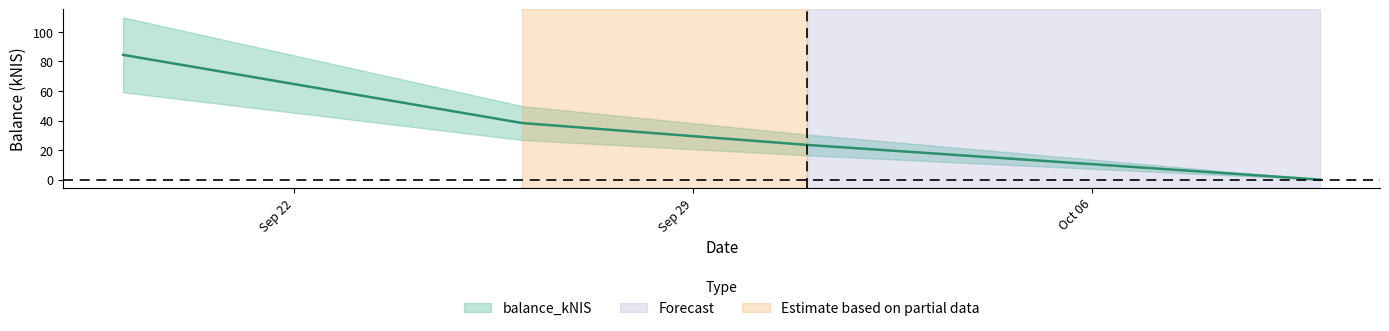

What is the label of the 3rd point from the right?

2024-09-26